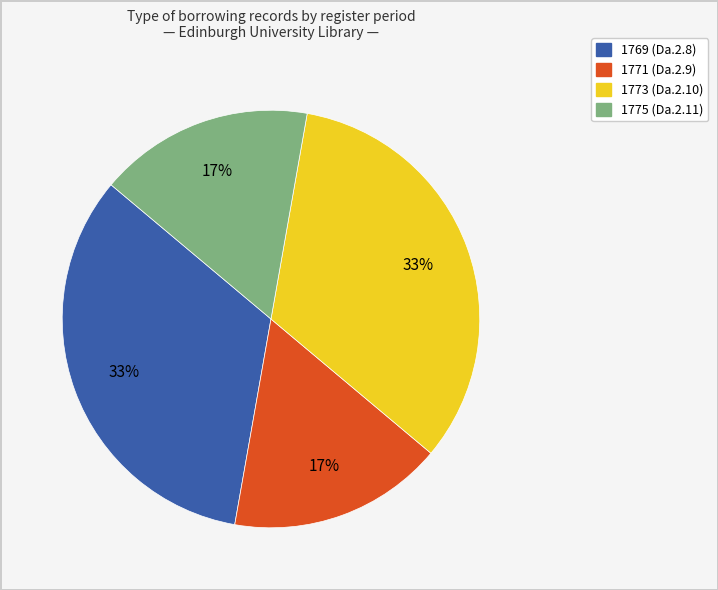

To the nearest percent, what is the average slice percentage?

25%